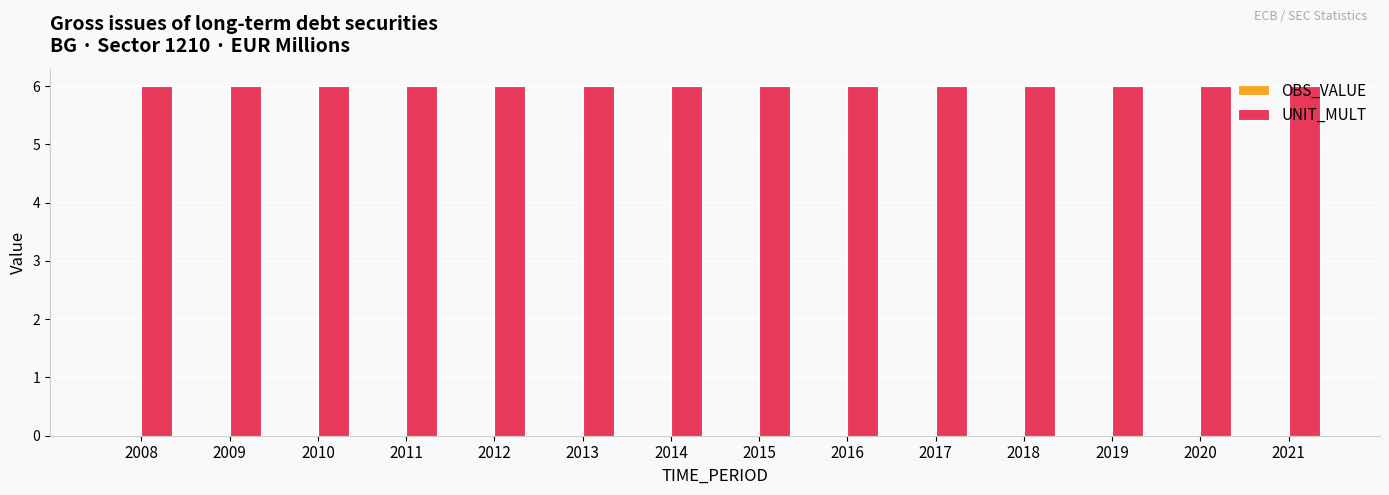

What is the spread (max minus min) of values at 2016?

6